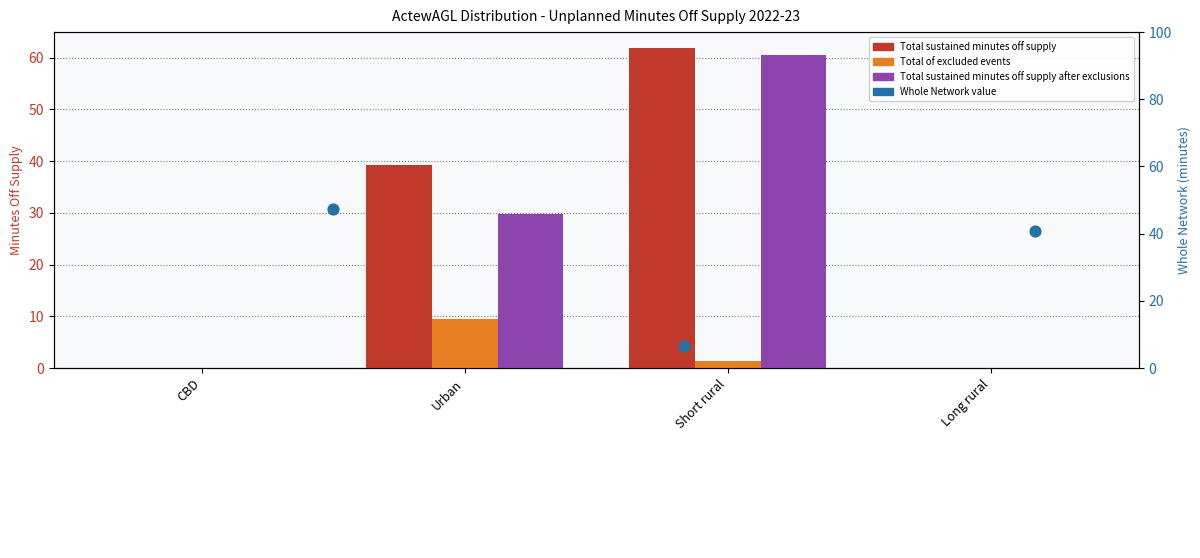

At how many categories does at least one series exceed 54?

1